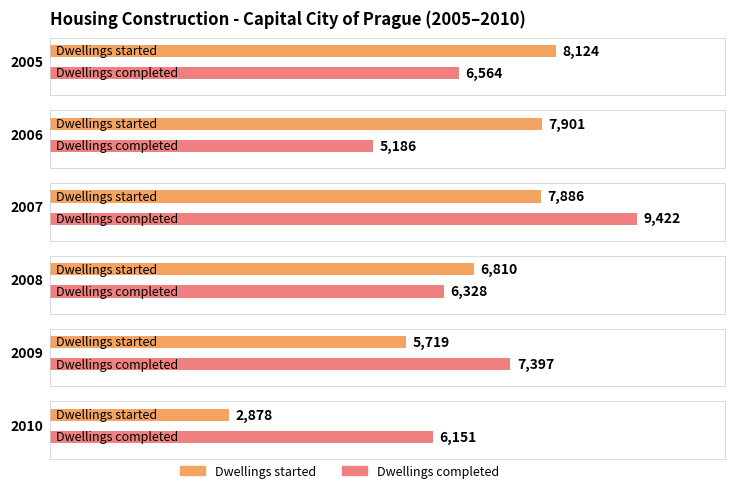

The value of Dwellings started at 2007 is 7886. True or false?

True